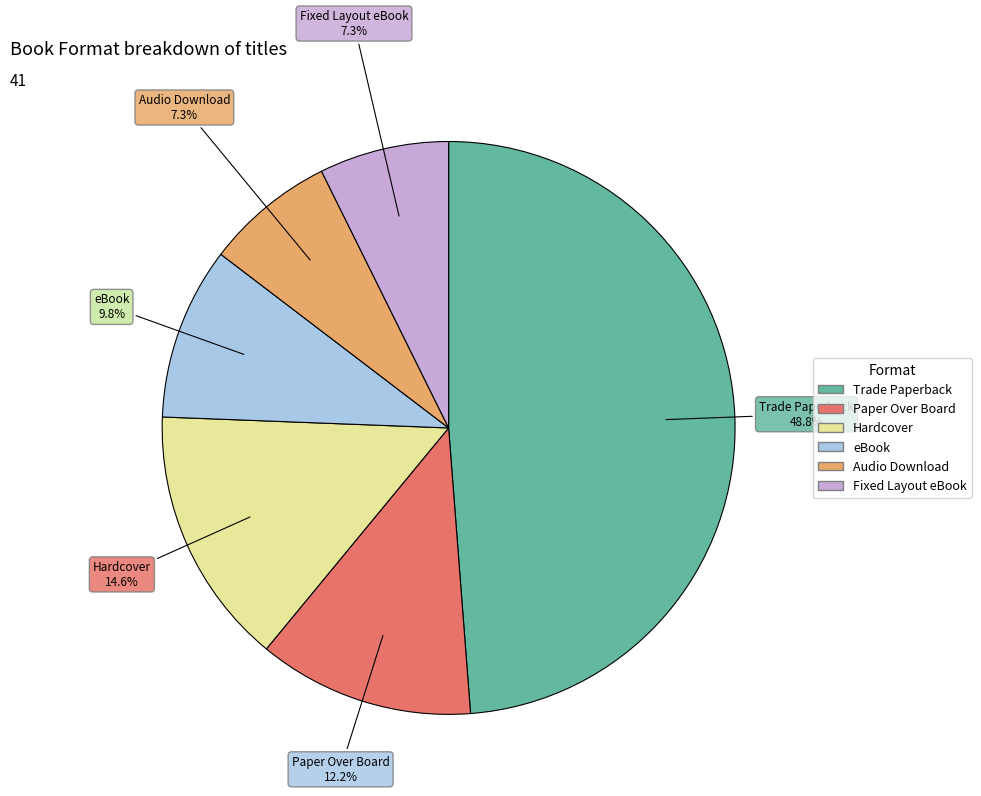

Is it true that eBook is 18% of the pie?

False